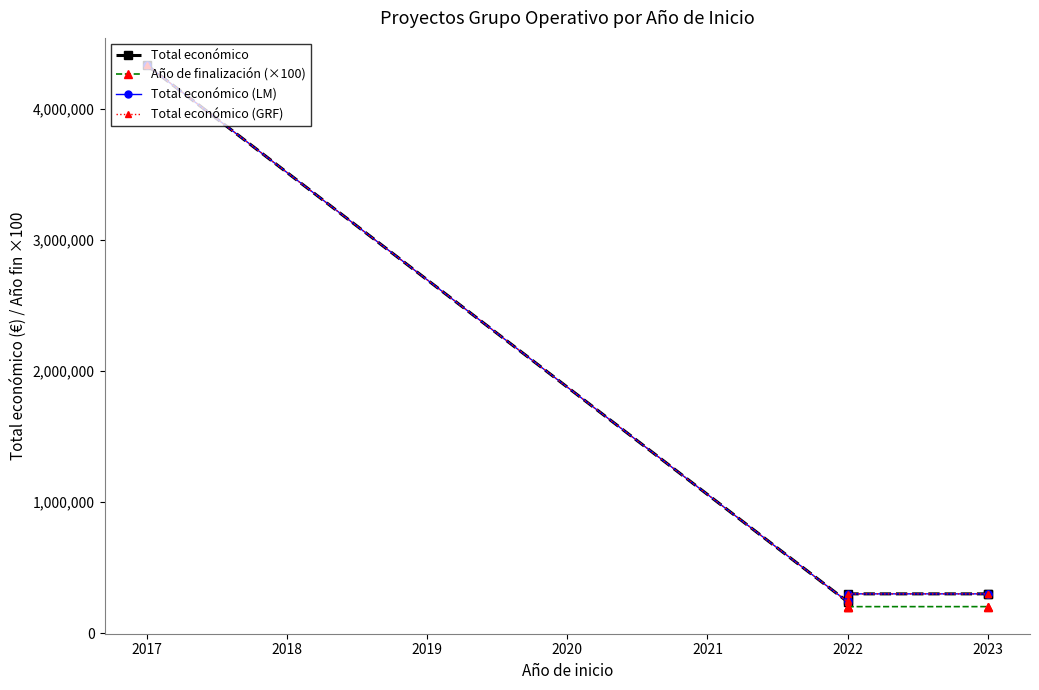

True or false: Año de finalización (×100) has more than 0 interior local peaks.

False